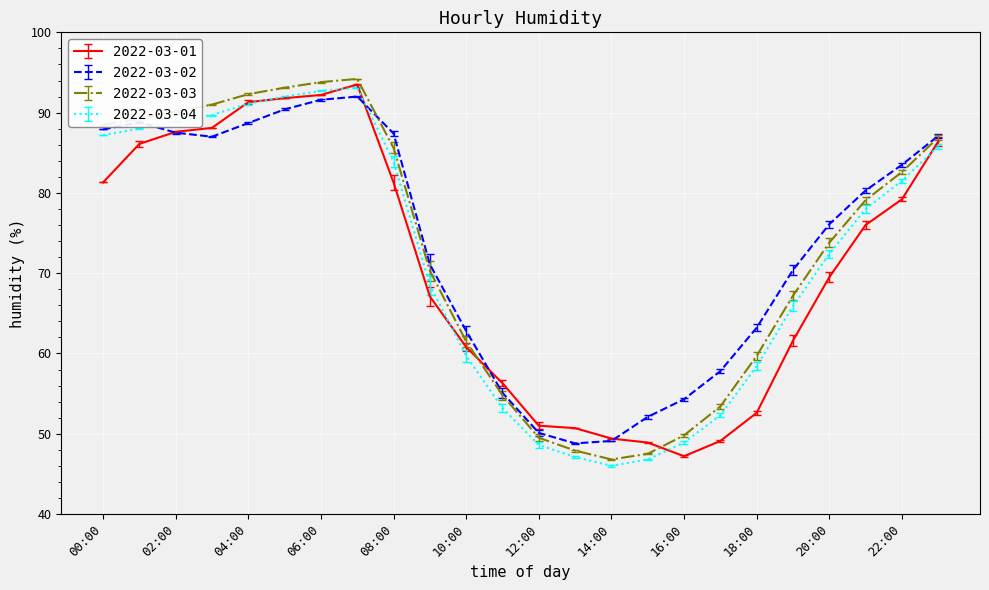

Is this an area chart (filled region under the line)?

No